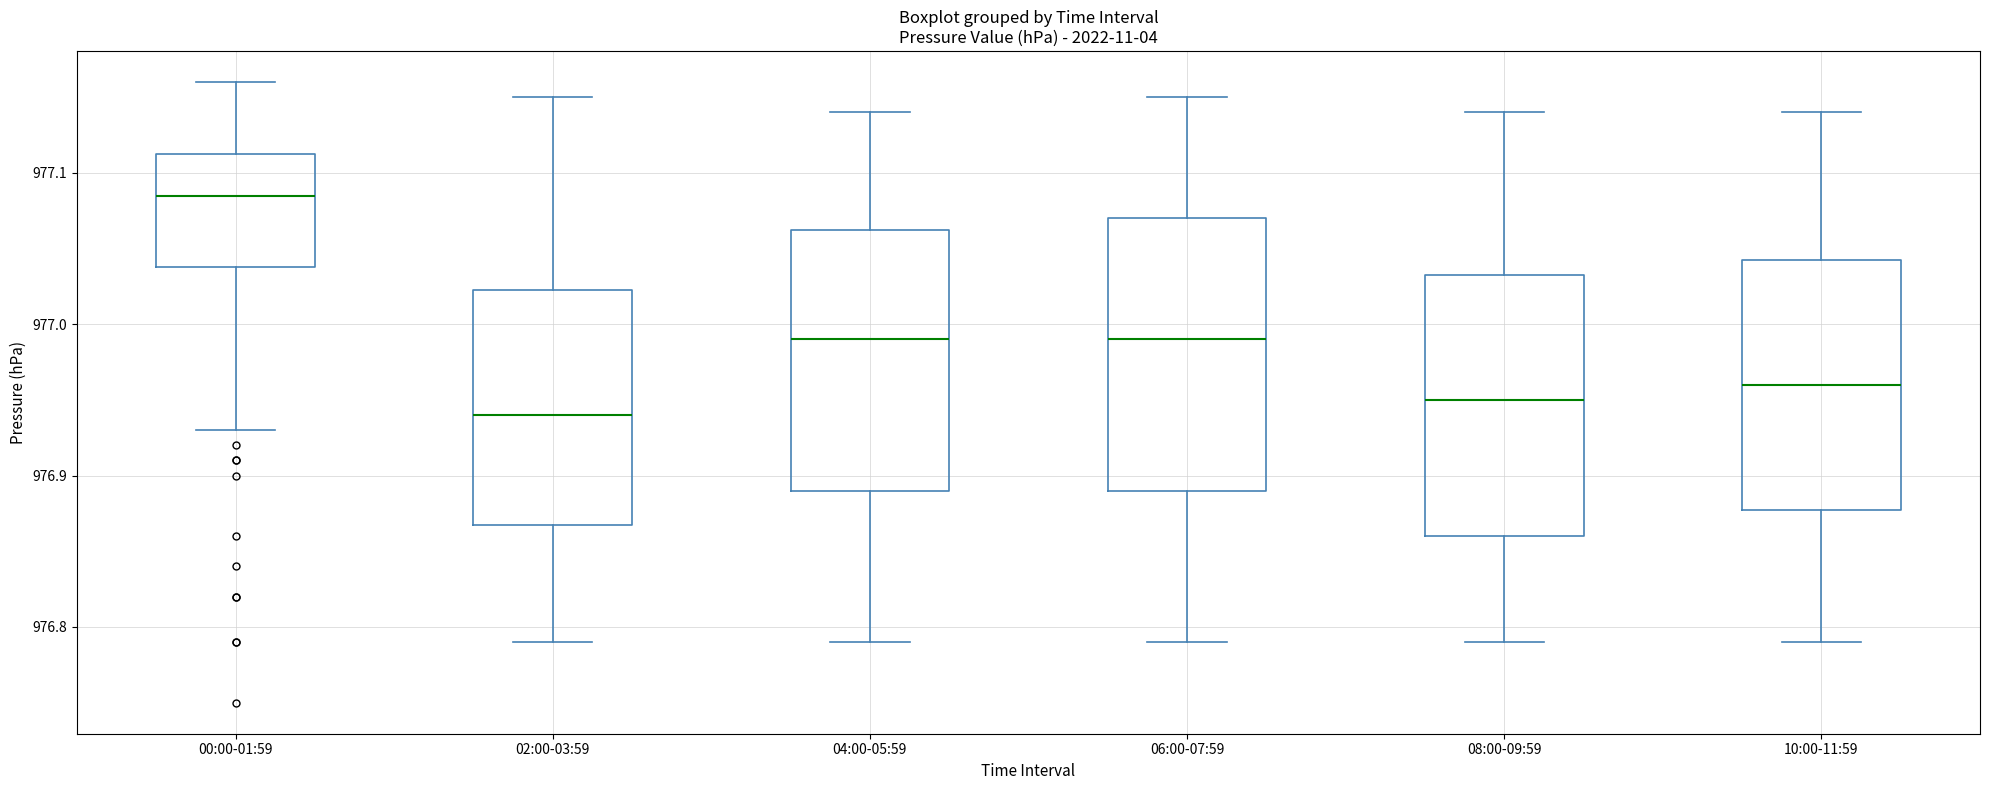

Where is the upper edge of the box for 10:00-11:59 on the y-axis? The values are not printed on the chart, so give them approximately, as read against the axis.

977.04